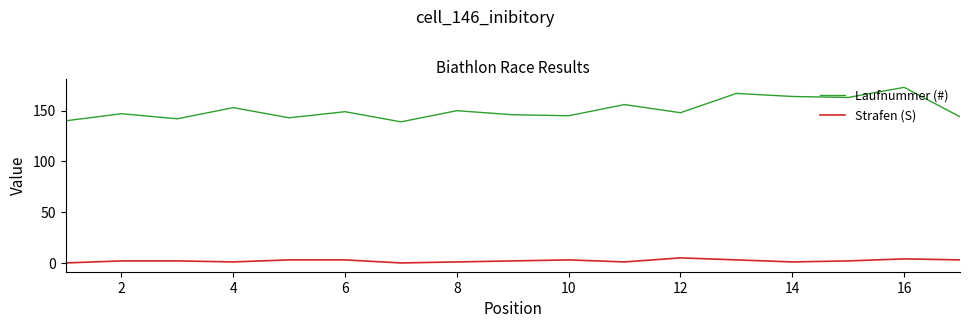

Which series has the largest total across all categories?

Laufnummer (#)